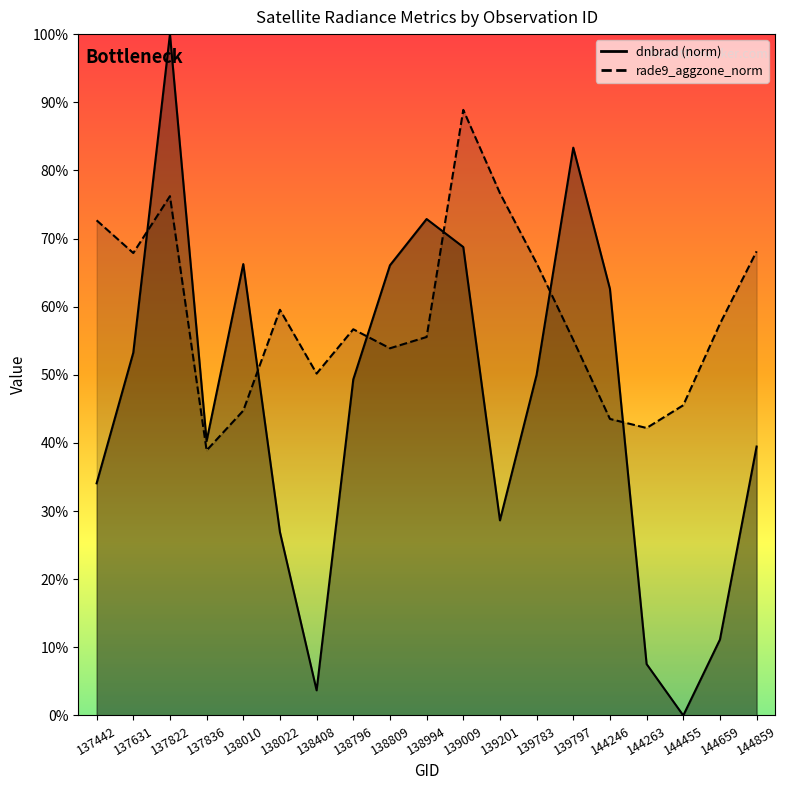

How many values in the dnbrad series exceed 0?

18